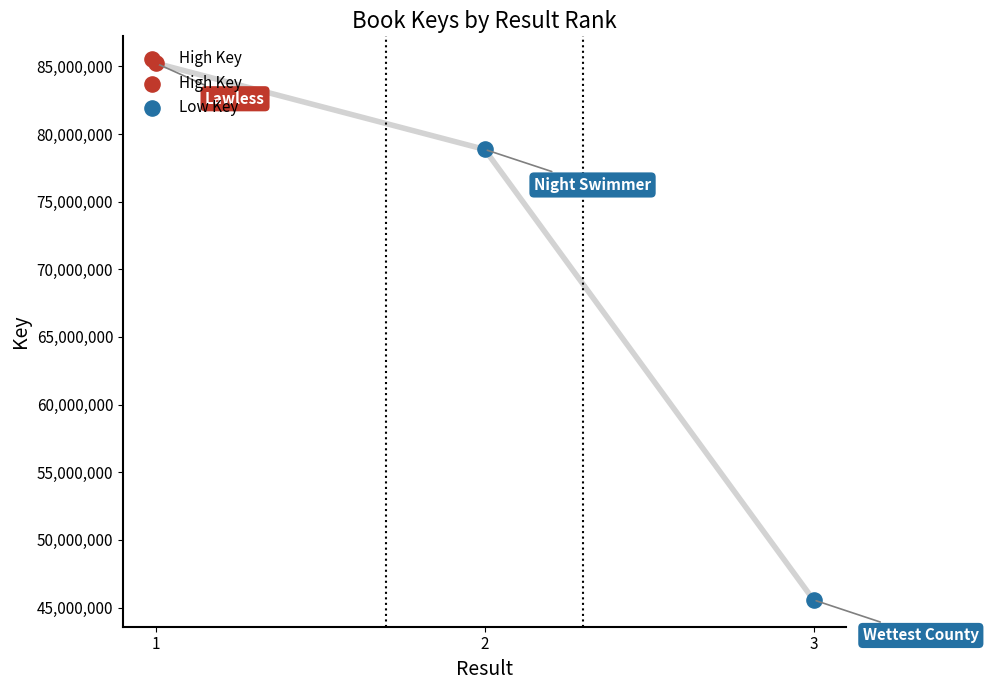

What is the change in value from 1 to 2?

-6372829